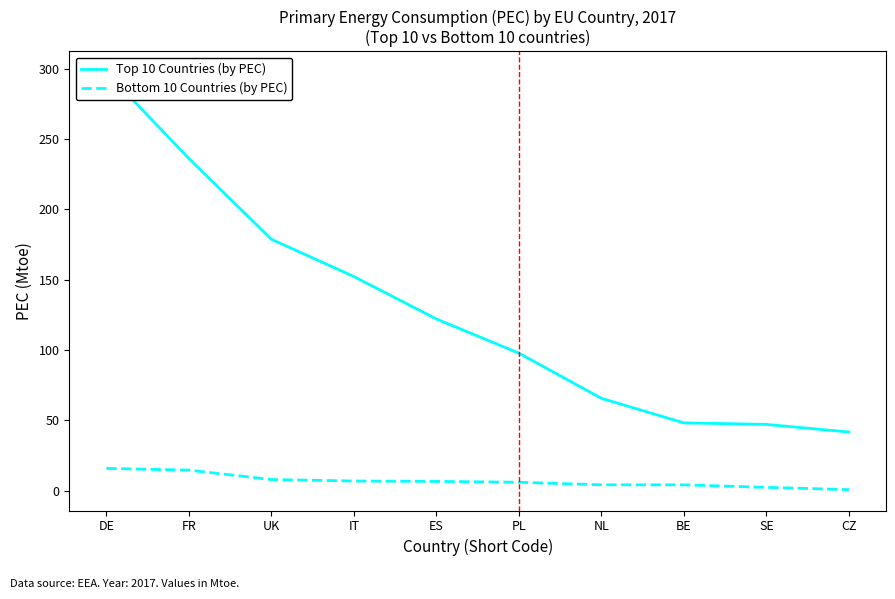

What is the total value across all series at NL?

69.9